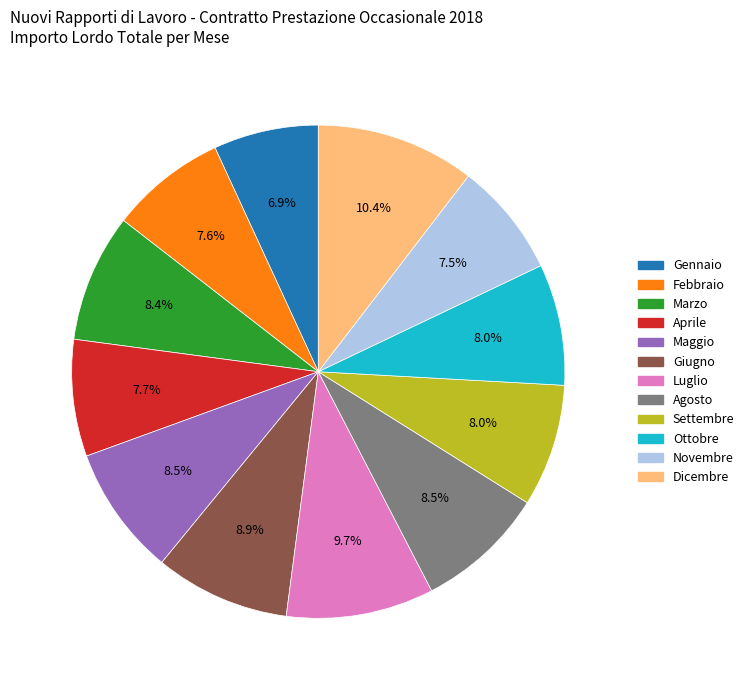

What is the total percentage of Giugno and Febbraio?

16.5%